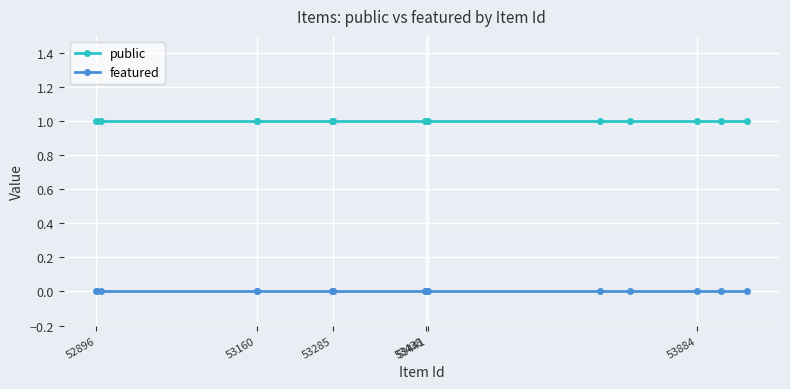

What are all the series names shown in the legend?

public, featured